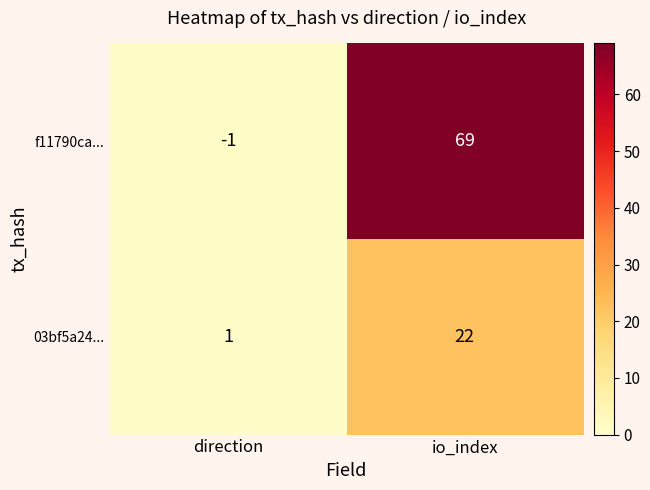

Which series has the largest total across all categories?

f11790ca...